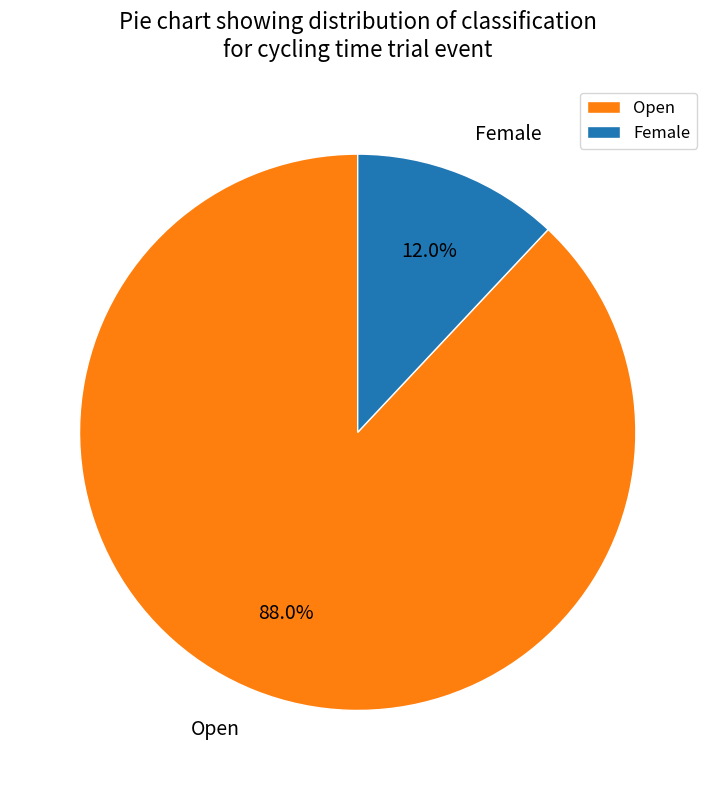

What is the ratio of the value at Open to the value at Female?

7.3